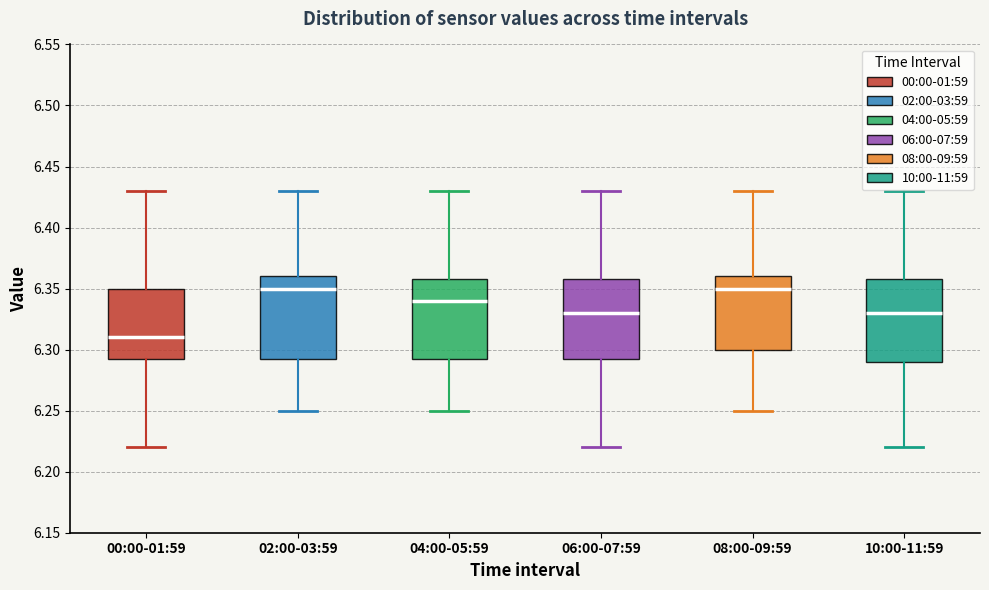

Reading left to right, read every box against the y-axis: the position of its median line, the range the box covers, and the ends of its whiskers. The values are not printed on the chart, so give them approximately, as read against the axis.

00:00-01:59: median 6.310, box 6.295 to 6.350, whiskers 6.220 to 6.430
02:00-03:59: median 6.350, box 6.295 to 6.360, whiskers 6.250 to 6.430
04:00-05:59: median 6.340, box 6.295 to 6.360, whiskers 6.250 to 6.430
06:00-07:59: median 6.330, box 6.295 to 6.360, whiskers 6.220 to 6.430
08:00-09:59: median 6.350, box 6.300 to 6.360, whiskers 6.250 to 6.430
10:00-11:59: median 6.330, box 6.290 to 6.360, whiskers 6.220 to 6.430